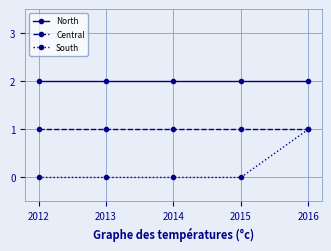

True or false: North and South cross at least once.

False